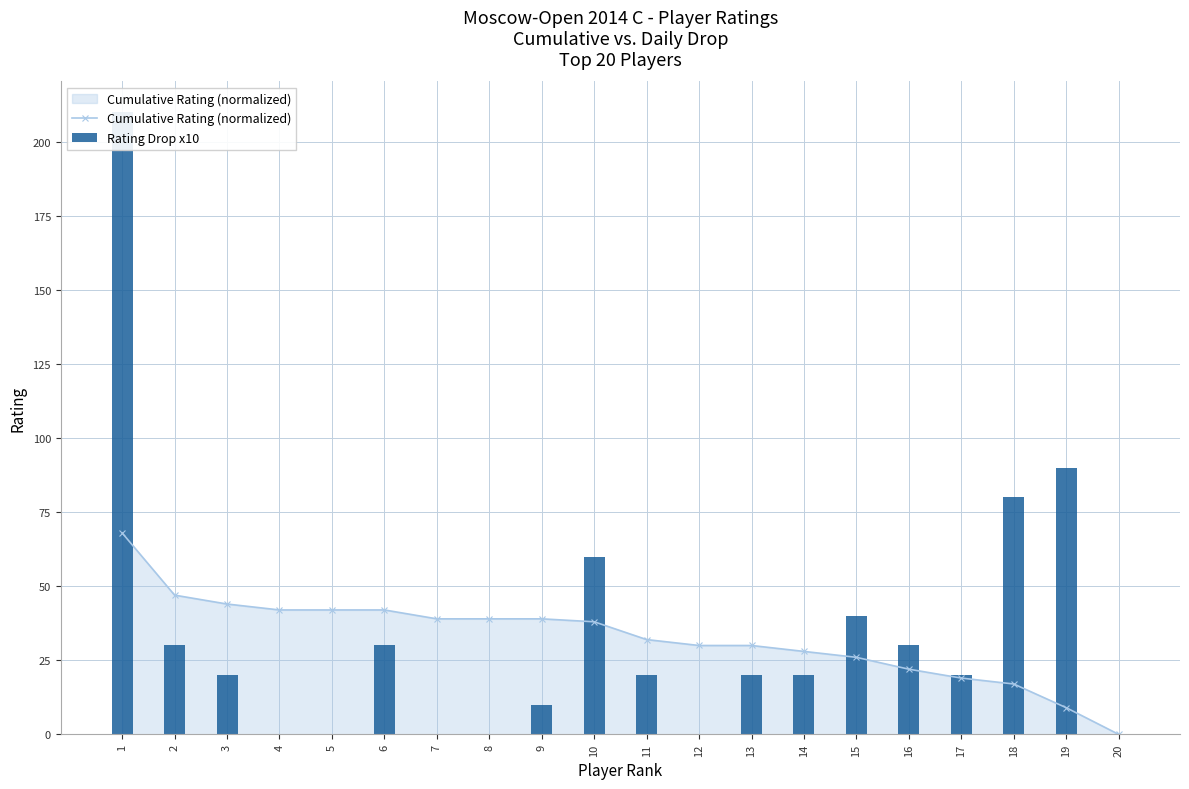

Reading right to left, transcribe all the data shown in this chart.

Cumulative Rating (normalized): 20=0	19=9	18=17	17=19	16=22	15=26	14=28	13=30	12=30	11=32	10=38	9=39	8=39	7=39	6=42	5=42	4=42	3=44	2=47	1=68
Rating Drop x10: 20=0	19=90	18=80	17=20	16=30	15=40	14=20	13=20	12=0	11=20	10=60	9=10	8=0	7=0	6=30	5=0	4=0	3=20	2=30	1=210